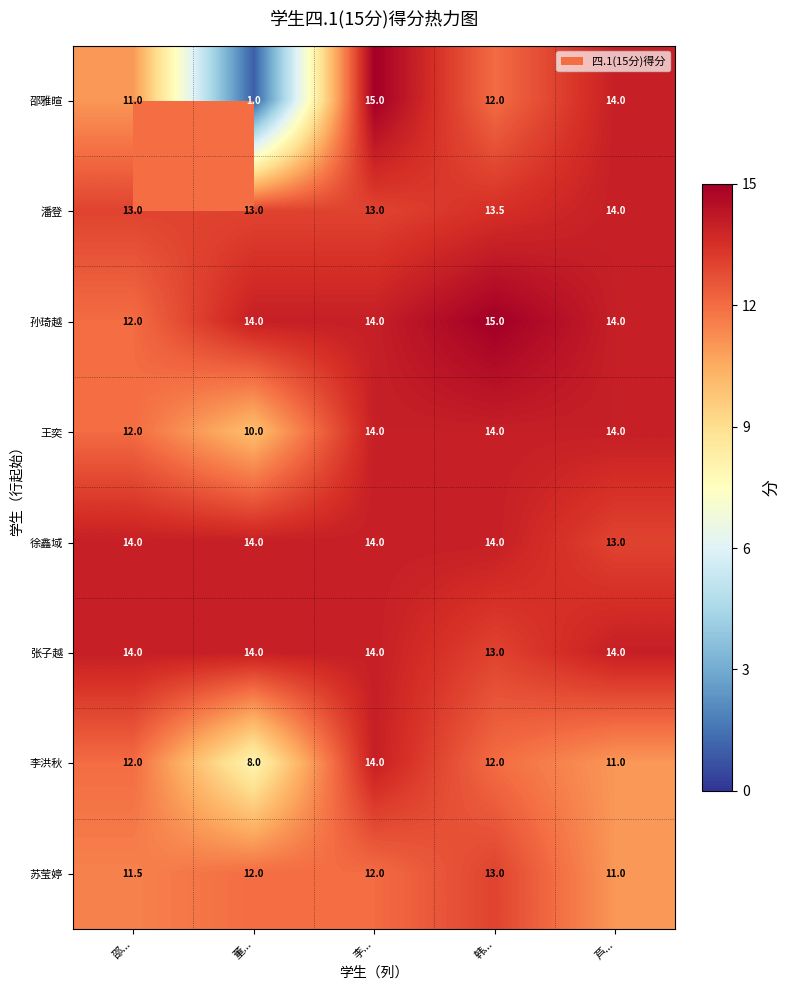

What is the greatest value displayed?

15.0